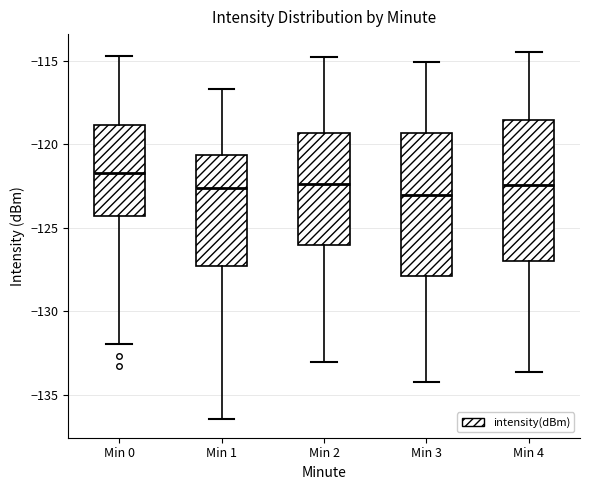

Reading left to right, transcribe this box plot: for each box, give where its median line is, the range the box spans, and where its two whiskers end, as read against the y-axis. The values are not printed on the chart, so give them approximately, as read against the axis.

Min 0: median -121.5, box -124.5 to -119.0, whiskers -132.0 to -114.5
Min 1: median -122.5, box -127.5 to -120.5, whiskers -136.5 to -116.5
Min 2: median -122.5, box -126.0 to -119.5, whiskers -133.0 to -115.0
Min 3: median -123.0, box -128.0 to -119.5, whiskers -134.0 to -115.0
Min 4: median -122.5, box -127.0 to -118.5, whiskers -133.5 to -114.5